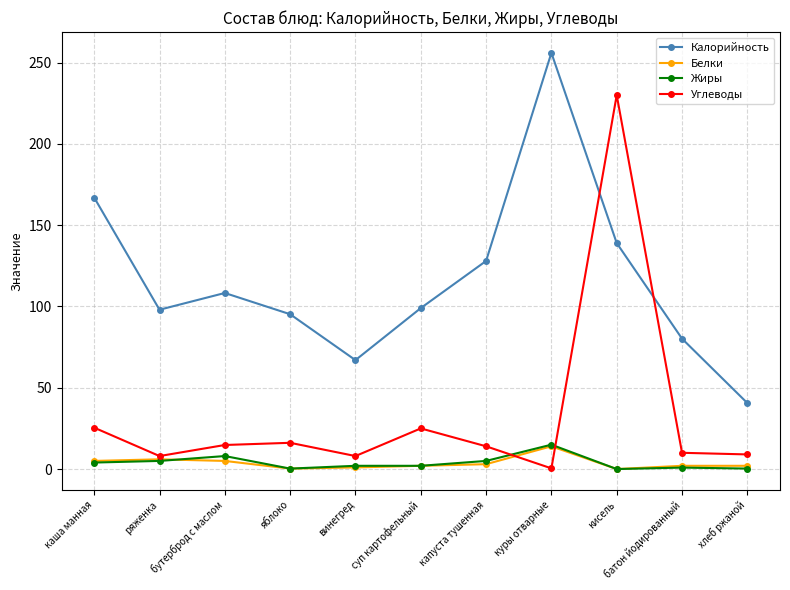

Where is the first local minimum for Калорийность?

ряженка